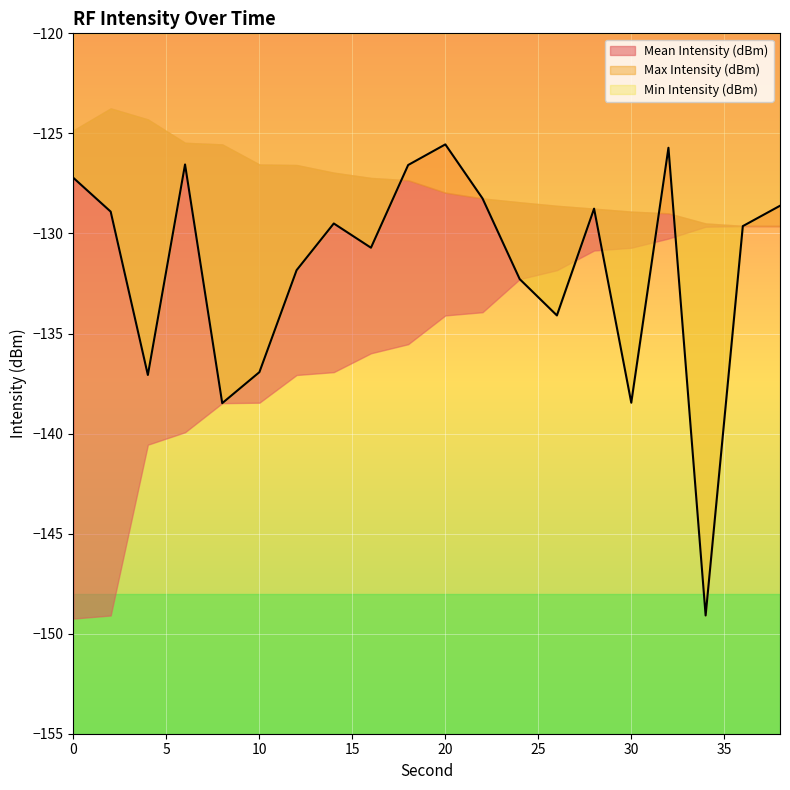

Which series changed the most between 4 and 36?

Min Intensity (dBm)